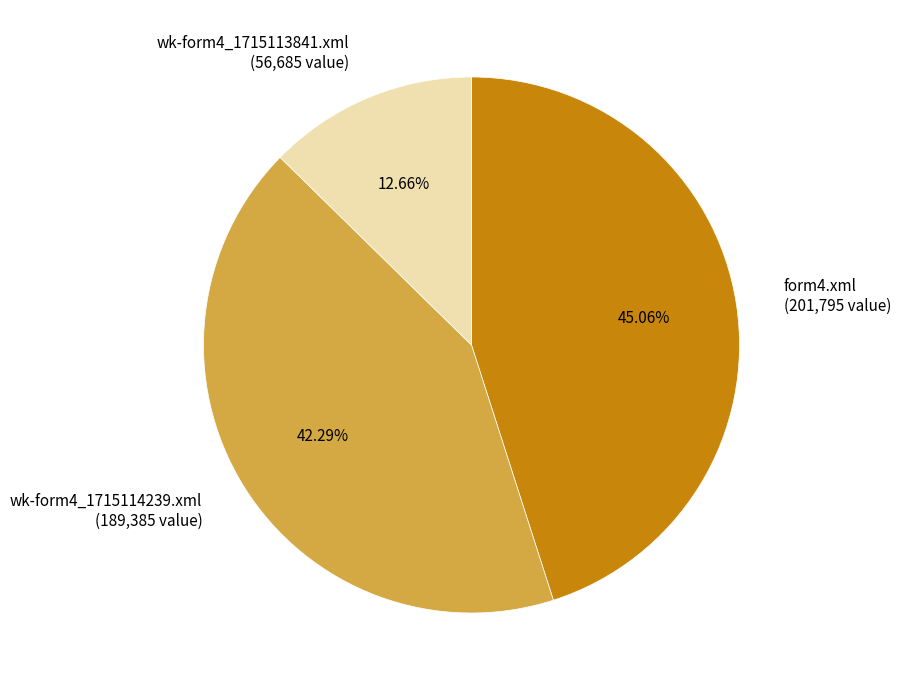

How many slices are in this pie chart?

3